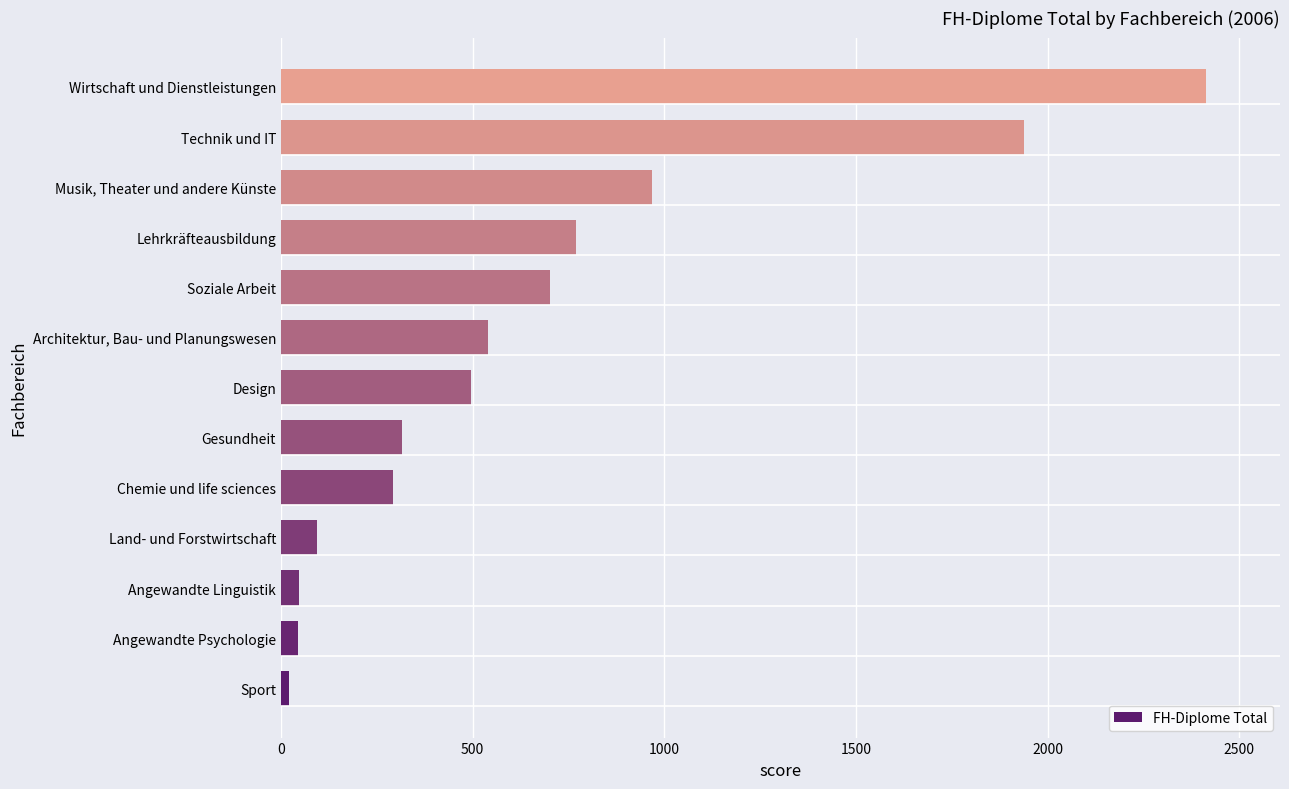

Which label corresponds to the largest value in the chart?

Wirtschaft und Dienstleistungen